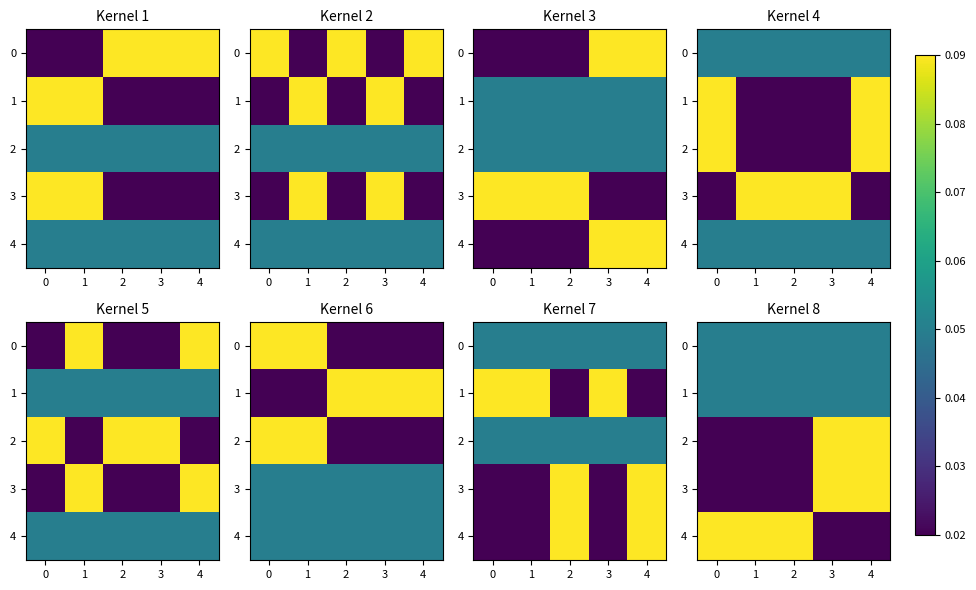

The value of 4 at 1 is 0.1. True or false?

True